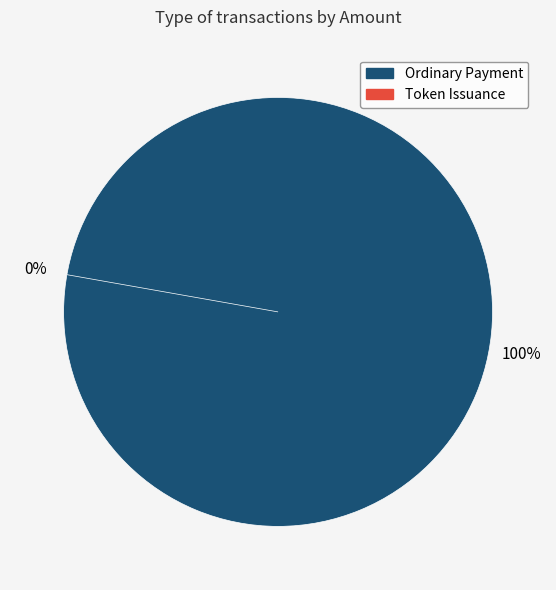

Does Token Issuance represent more than half of the total?

No